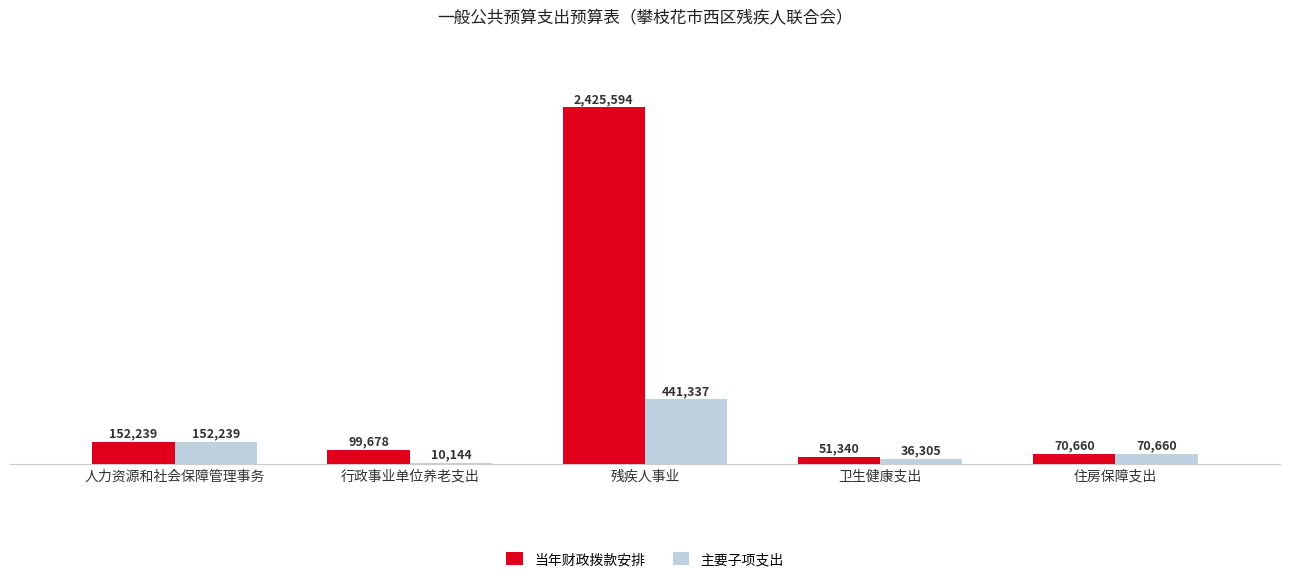

What position from the right is 人力资源和社会保障管理事务?

5